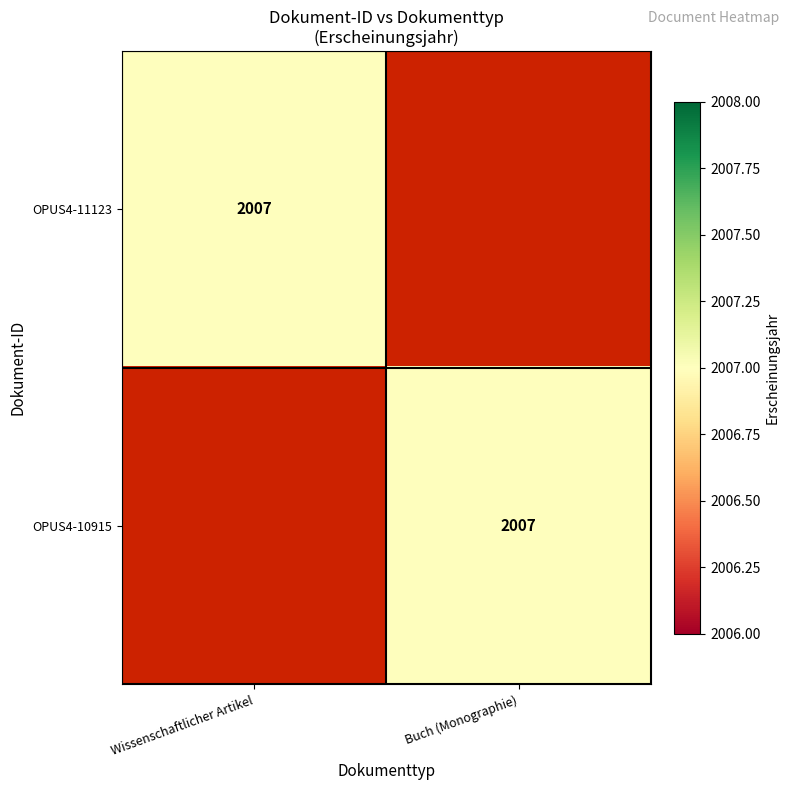

The value of OPUS4-11123 at Wissenschaftlicher Artikel is 2007. True or false?

True